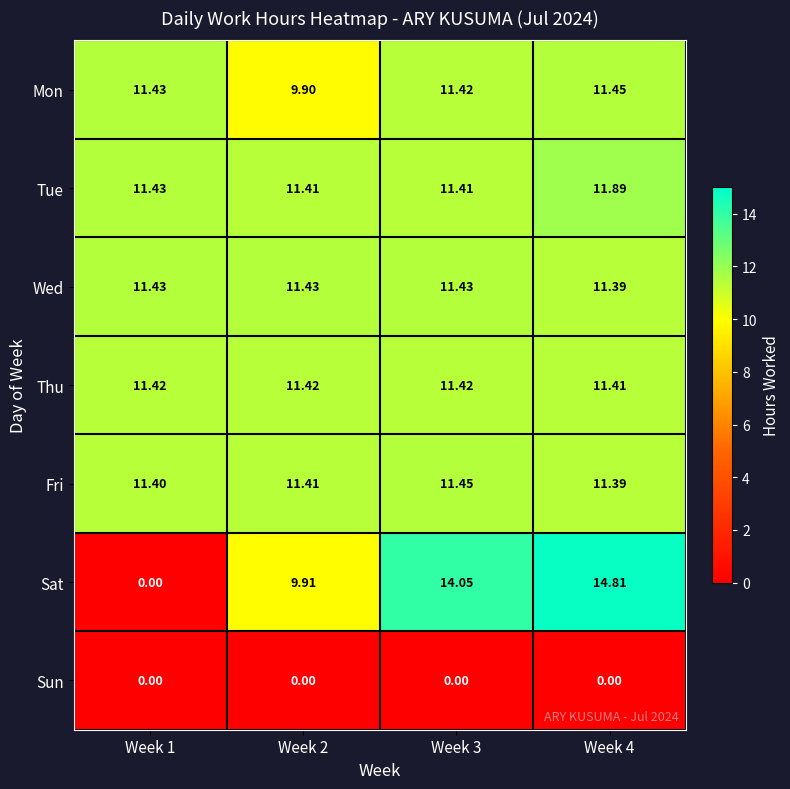

Which series has the largest total across all categories?

Tue